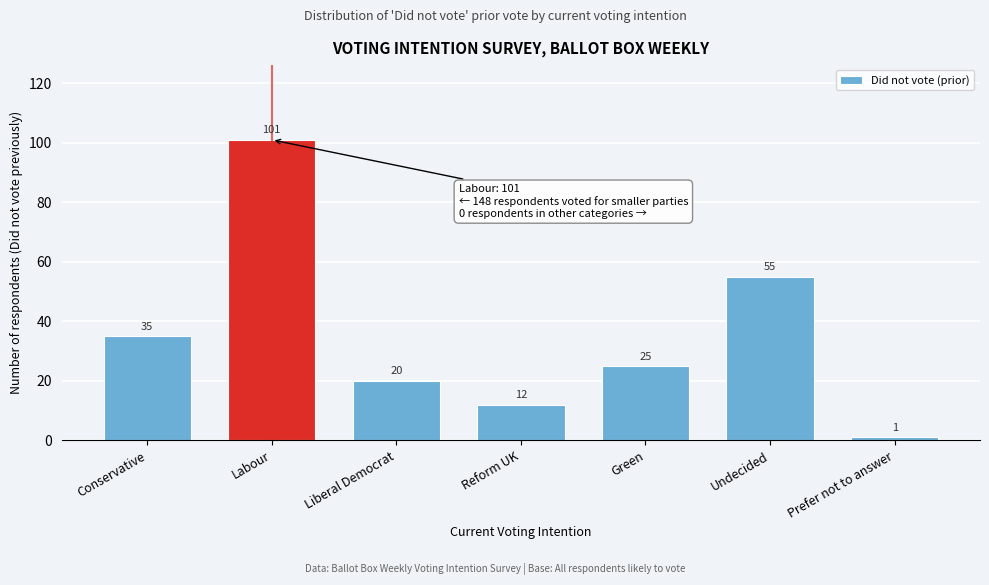

Reading left to right, transcribe all the data shown in this chart.

Conservative=35	Labour=101	Liberal Democrat=20	Reform UK=12	Green=25	Undecided=55	Prefer not to answer=1